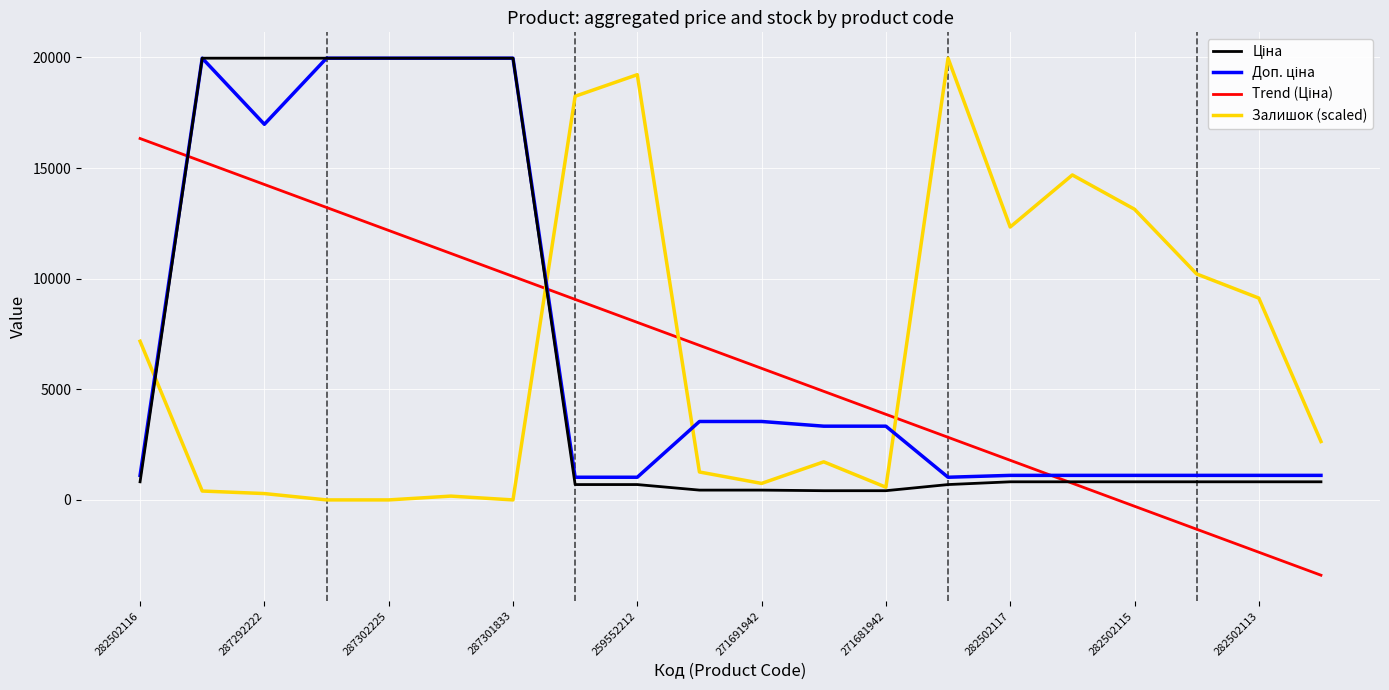

What is the minimum value shown in the chart?

-3402.7